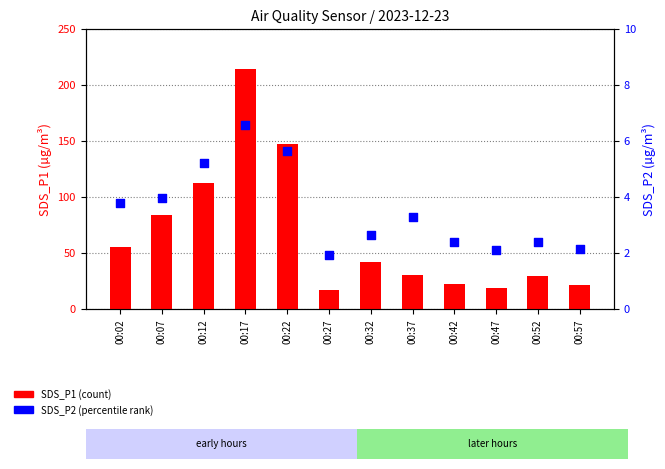

At how many categories does at least one series exceed 184?

1